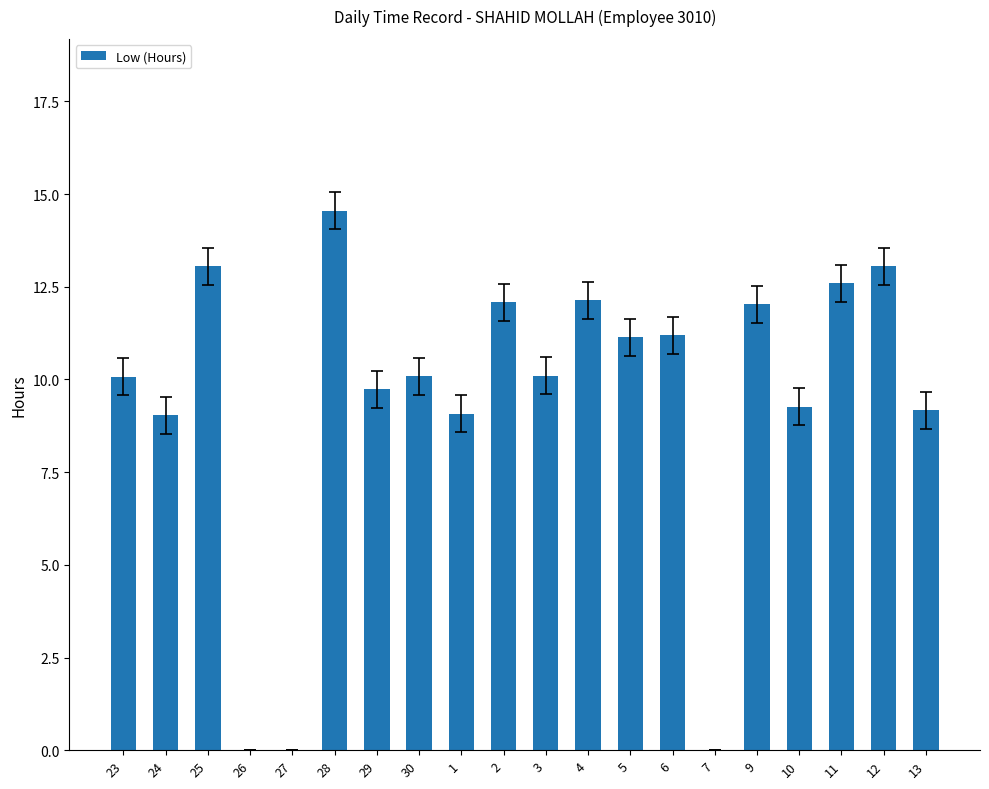

The value at 13 is 13.3. True or false?

False